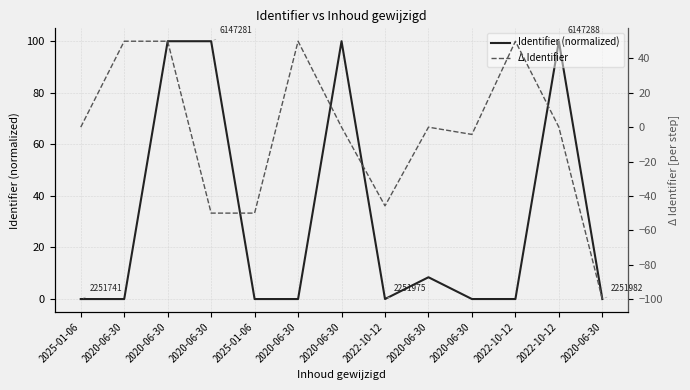

Reading left to right, extract all data points from this chart.

Identifier (normalized): 2025-01-06=0.0	2020-06-30=0.0	2020-06-30=100.0	2020-06-30=100.0	2025-01-06=0.0	2020-06-30=0.0	2020-06-30=100.0	2022-10-12=0.0	2020-06-30=8.5	2020-06-30=0.0	2022-10-12=0.0	2022-10-12=100.0	2020-06-30=0.0
Δ Identifier: 2025-01-06=0.0	2020-06-30=50.0	2020-06-30=50.0	2020-06-30=-50.0	2025-01-06=-50.0	2020-06-30=50.0	2020-06-30=0.0	2022-10-12=-45.8	2020-06-30=0.0	2020-06-30=-4.2	2022-10-12=50.0	2022-10-12=0.0	2020-06-30=-100.0